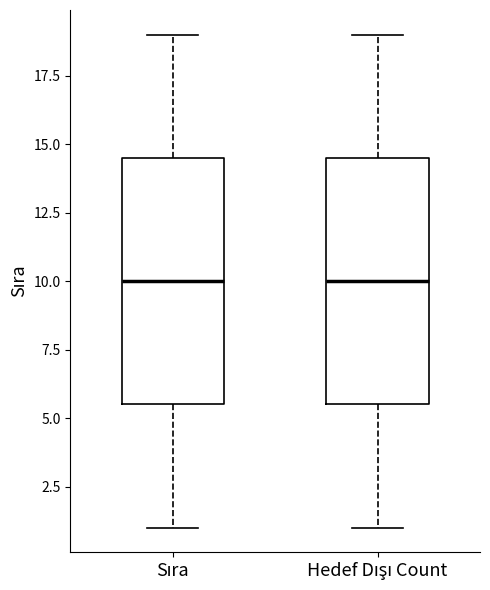

Where is the upper edge of the box for Sıra on the y-axis? The values are not printed on the chart, so give them approximately, as read against the axis.

14.5